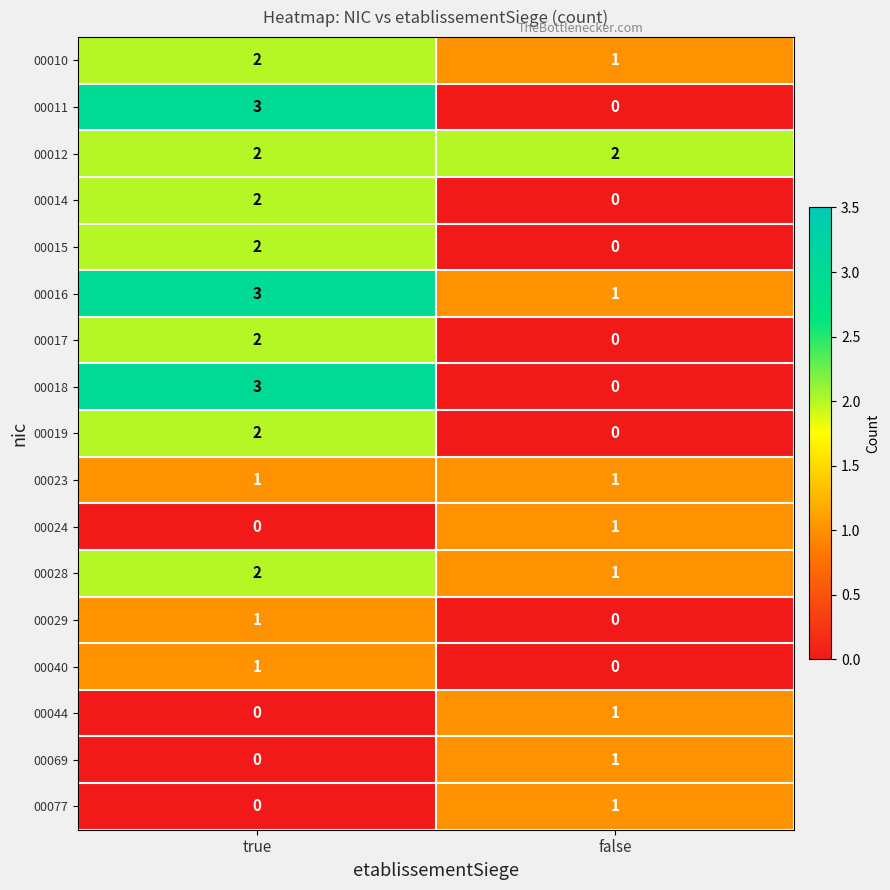

Which category has the highest value in the 00014 series?

true